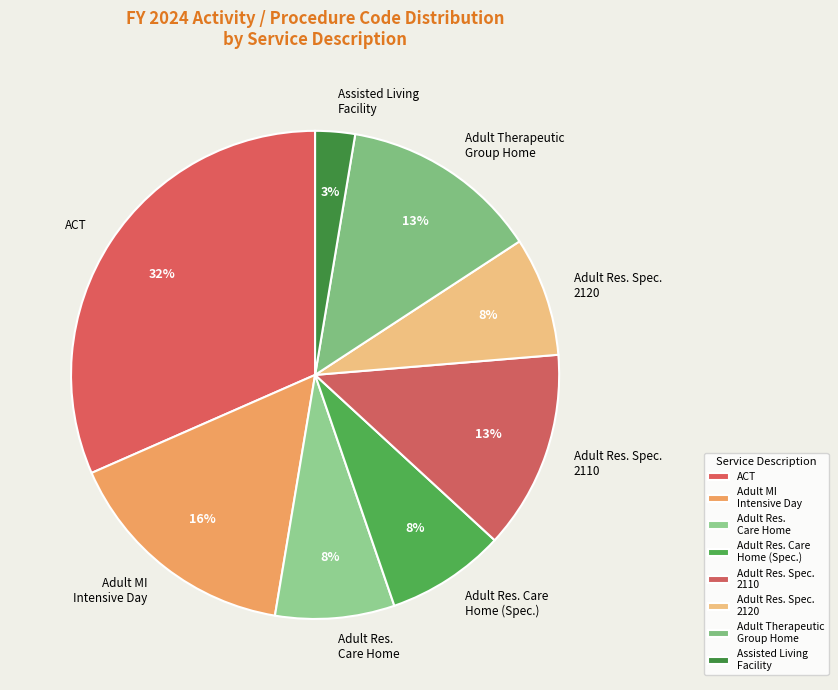

Is there a majority slice in this chart?

No